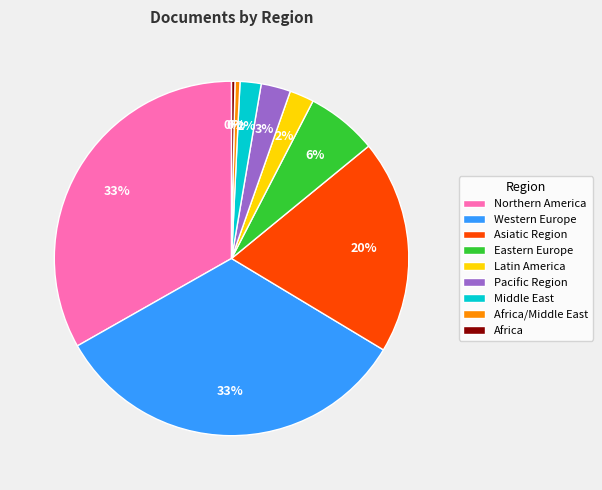

Count the number of slices in the pie.

9